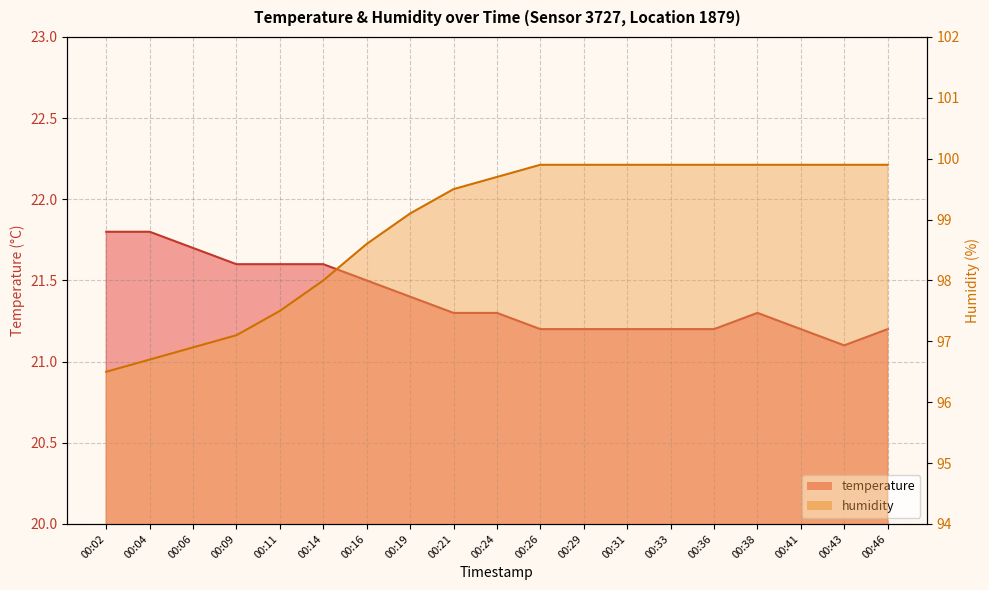

Which series changed the most between 00:24 and 00:43?

humidity